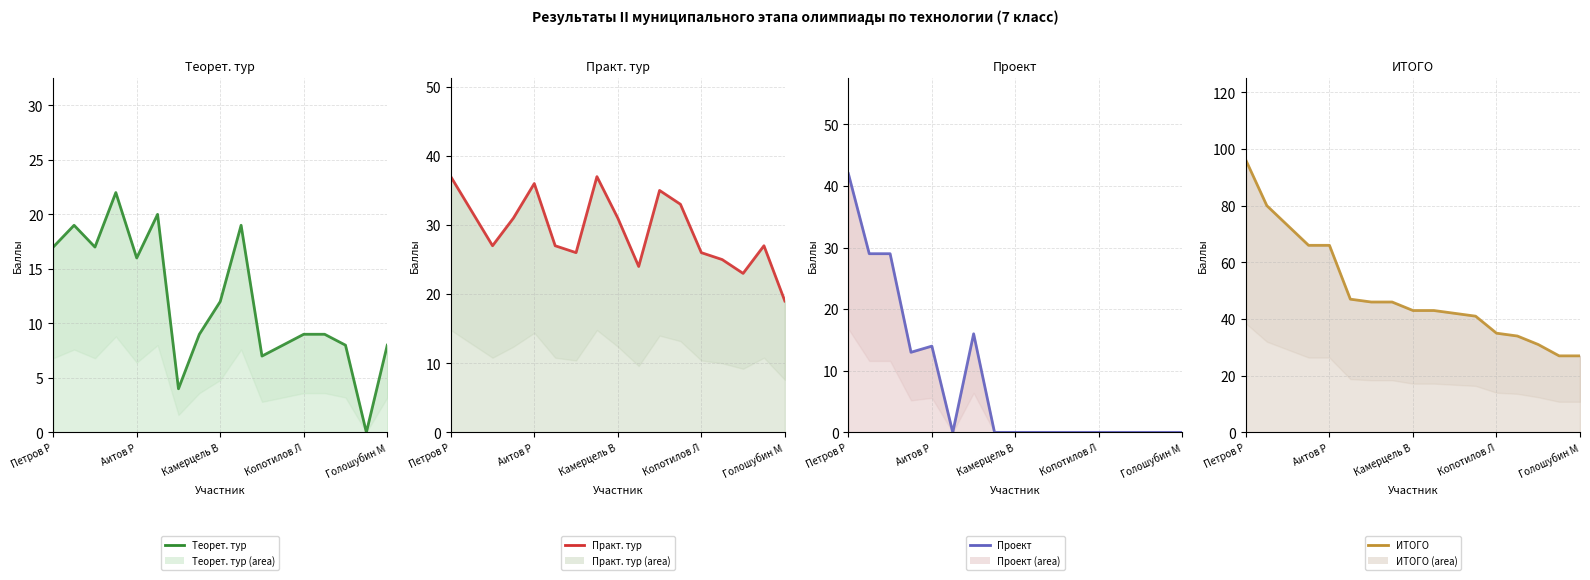

Between 6 and 12, which series saw the biggest shift?

Проект